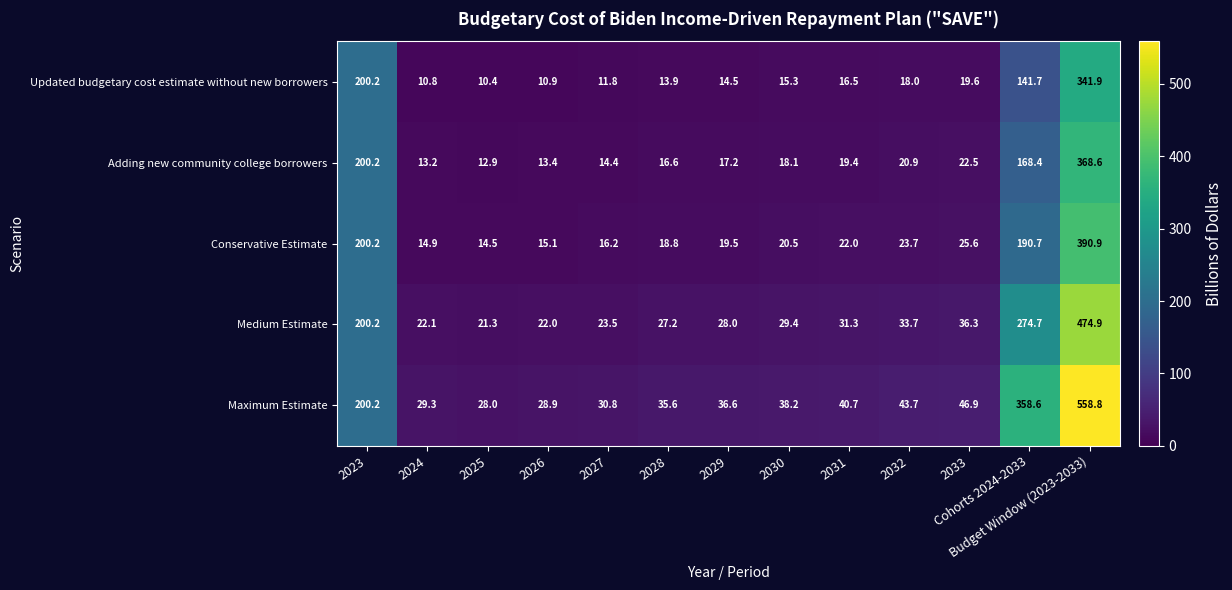

Where does the Maximum Estimate series first go above 38?

2023